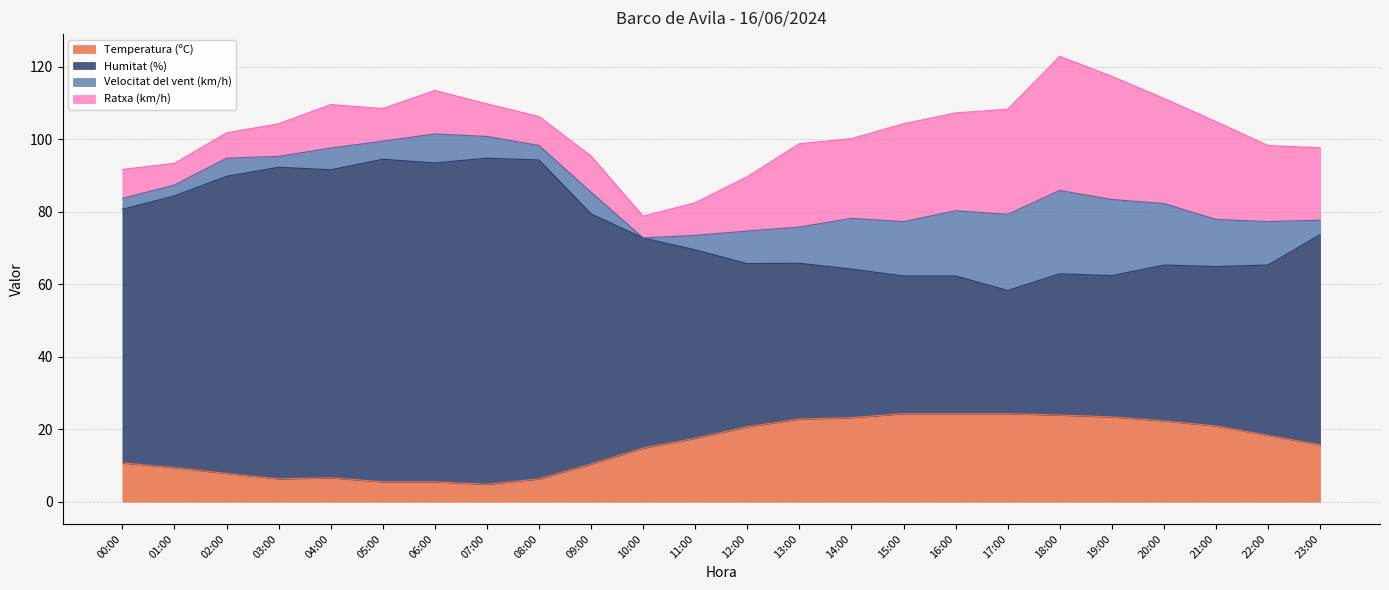

Is it true that Temperatura (ºC) equals 6.3 at 08:00?

True